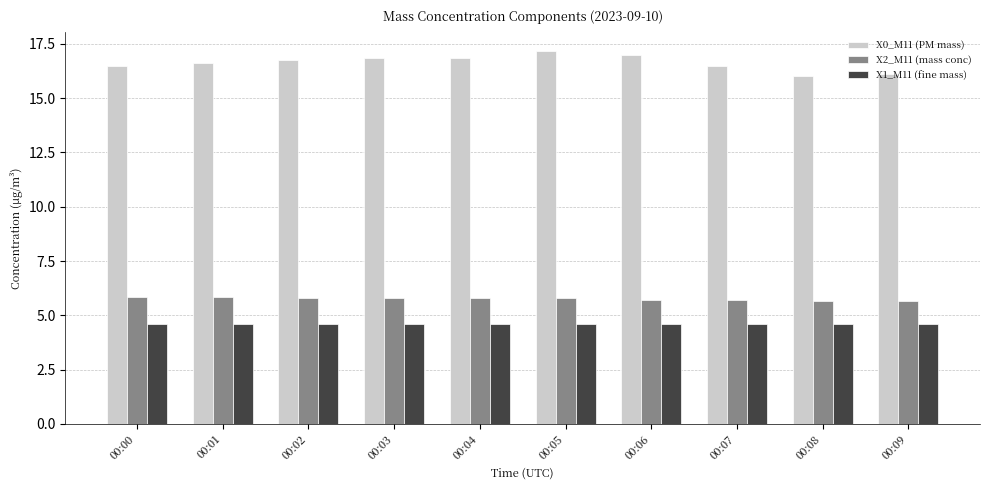

What is the total value across all series at 00:03?

27.3